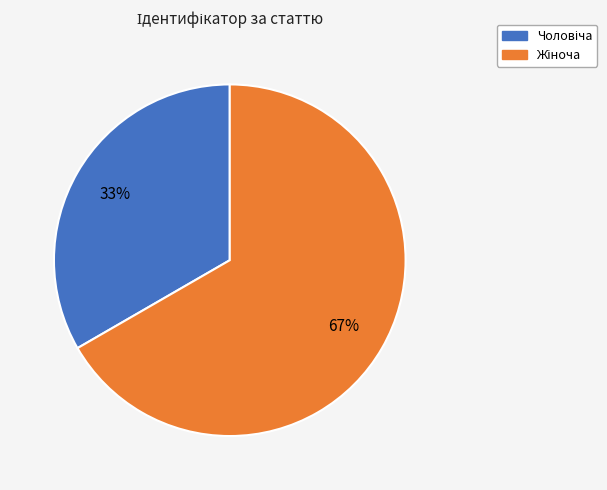

Is there a majority slice in this chart?

Yes